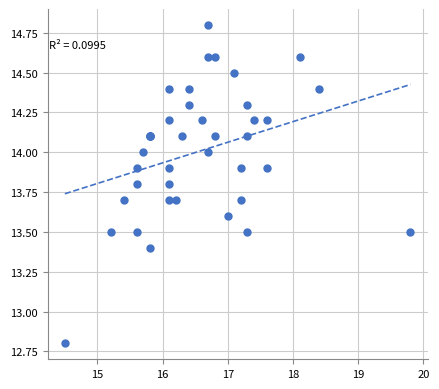

What Y value in the scatter plot is closest to 13?

12.8